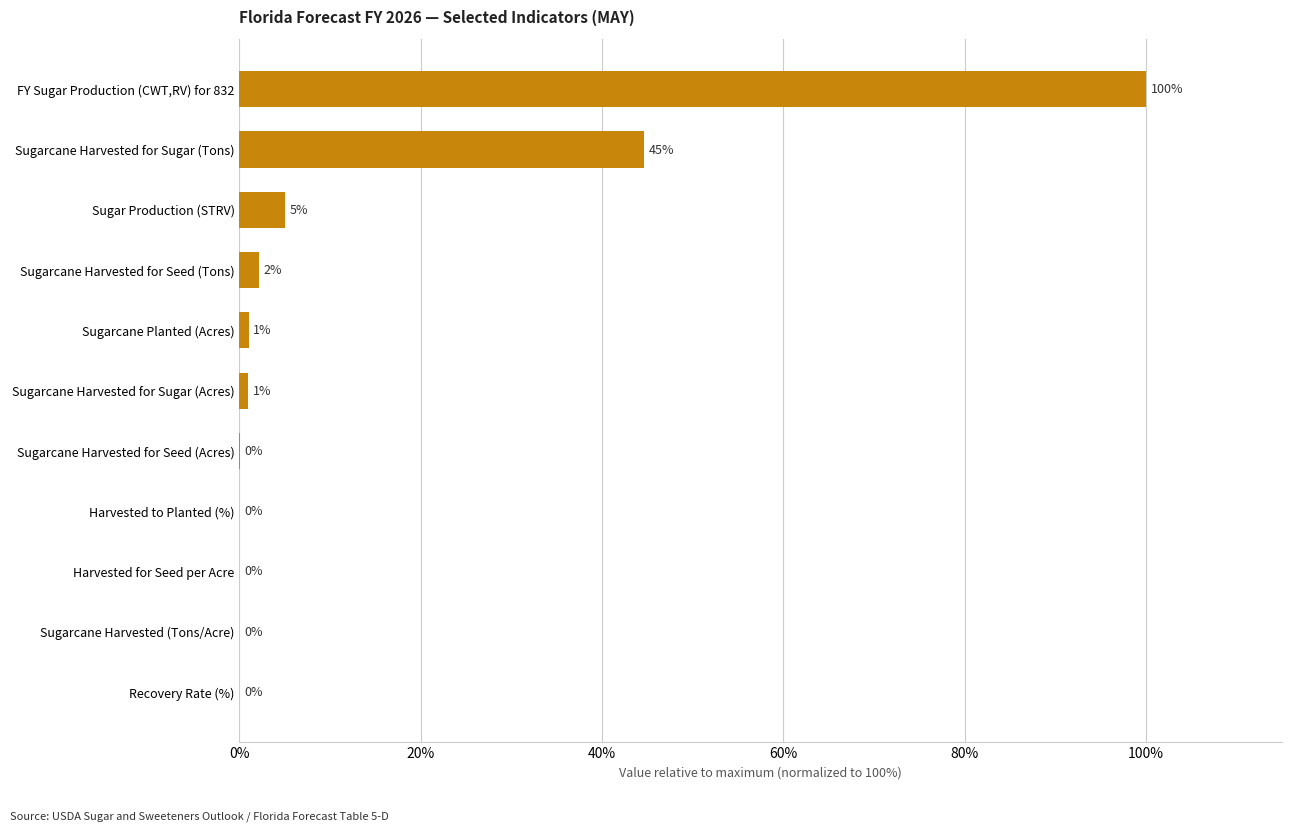

What is the sum of the values at Sugar Production (STRV) and Harvested for Seed per Acre?

5.0